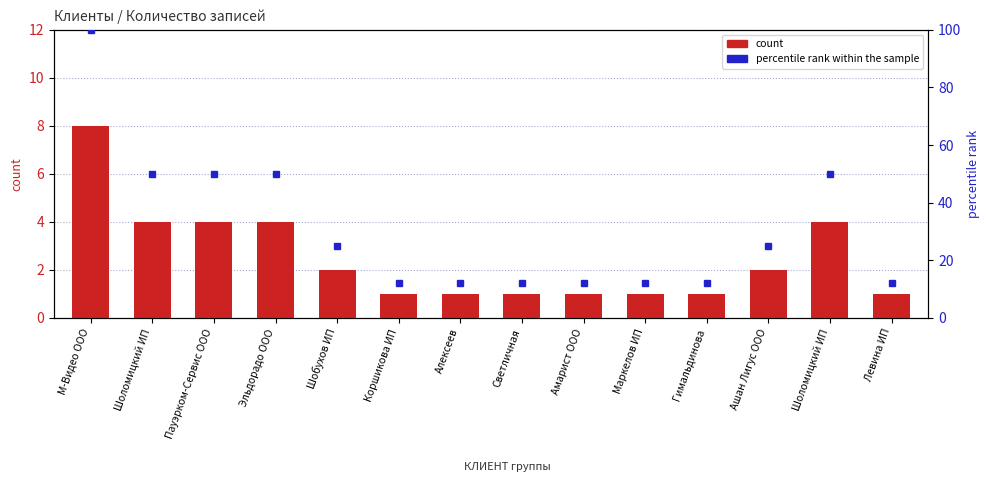

At how many categories does at least one series exceed 58?

1